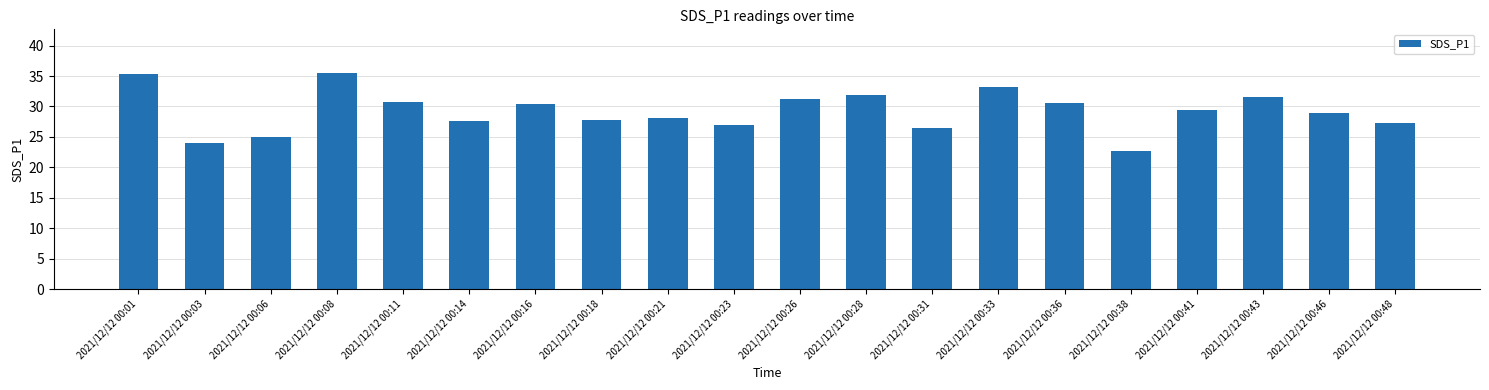

Is it true that the value at 2021/12/12 00:03 is 42.7?

False